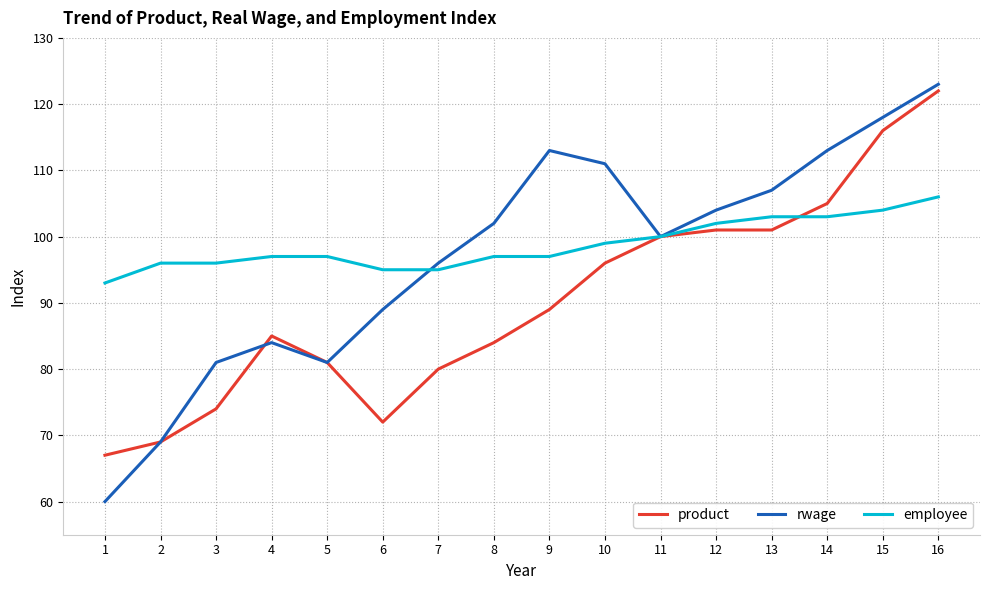

What is the greatest value displayed?

123